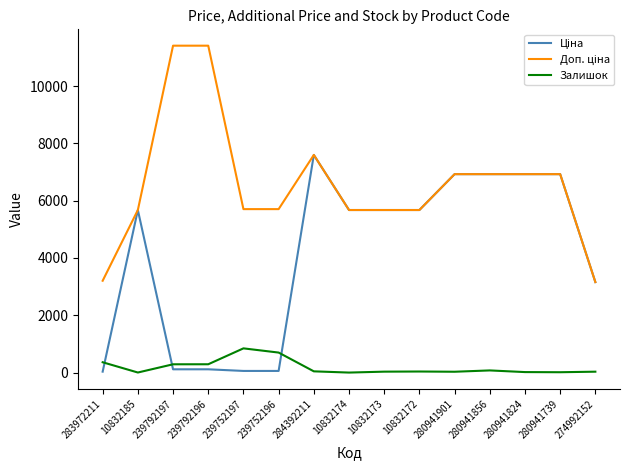

What is the greatest value displayed?

11410.0